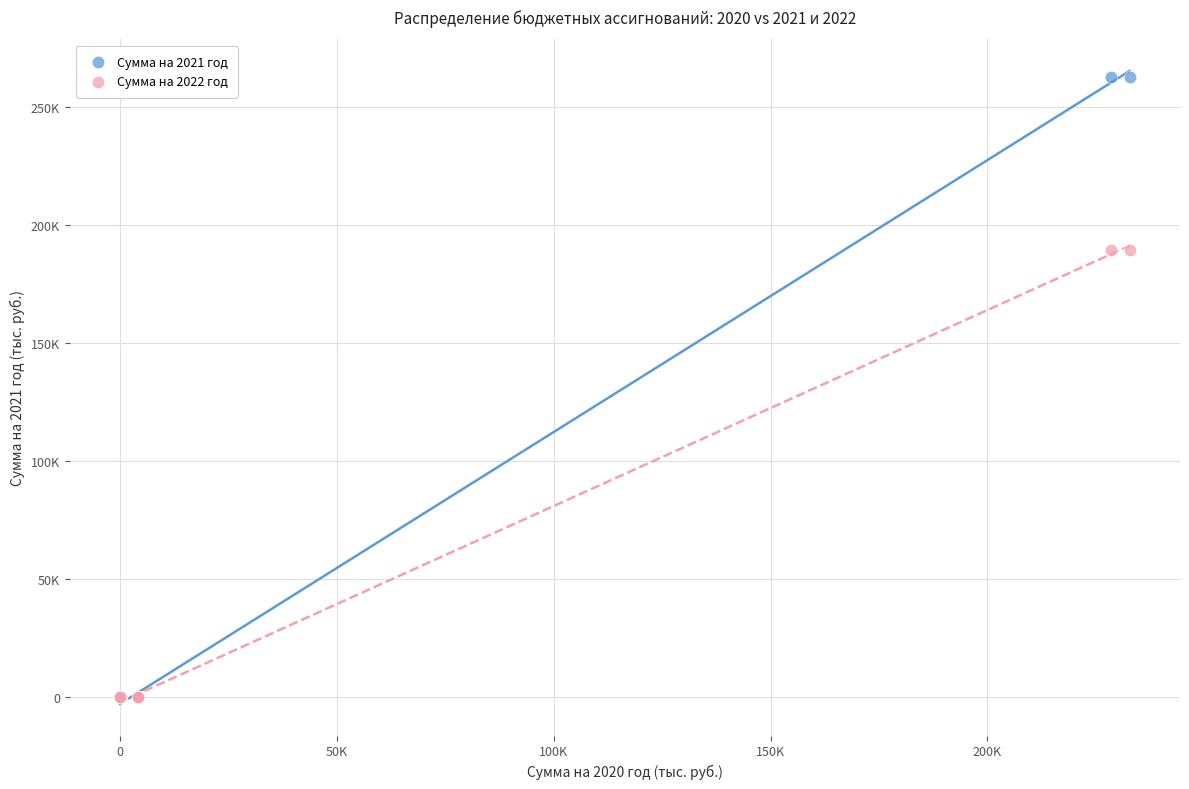

What are all the series names shown in the legend?

Сумма на 2021 год, Сумма на 2022 год